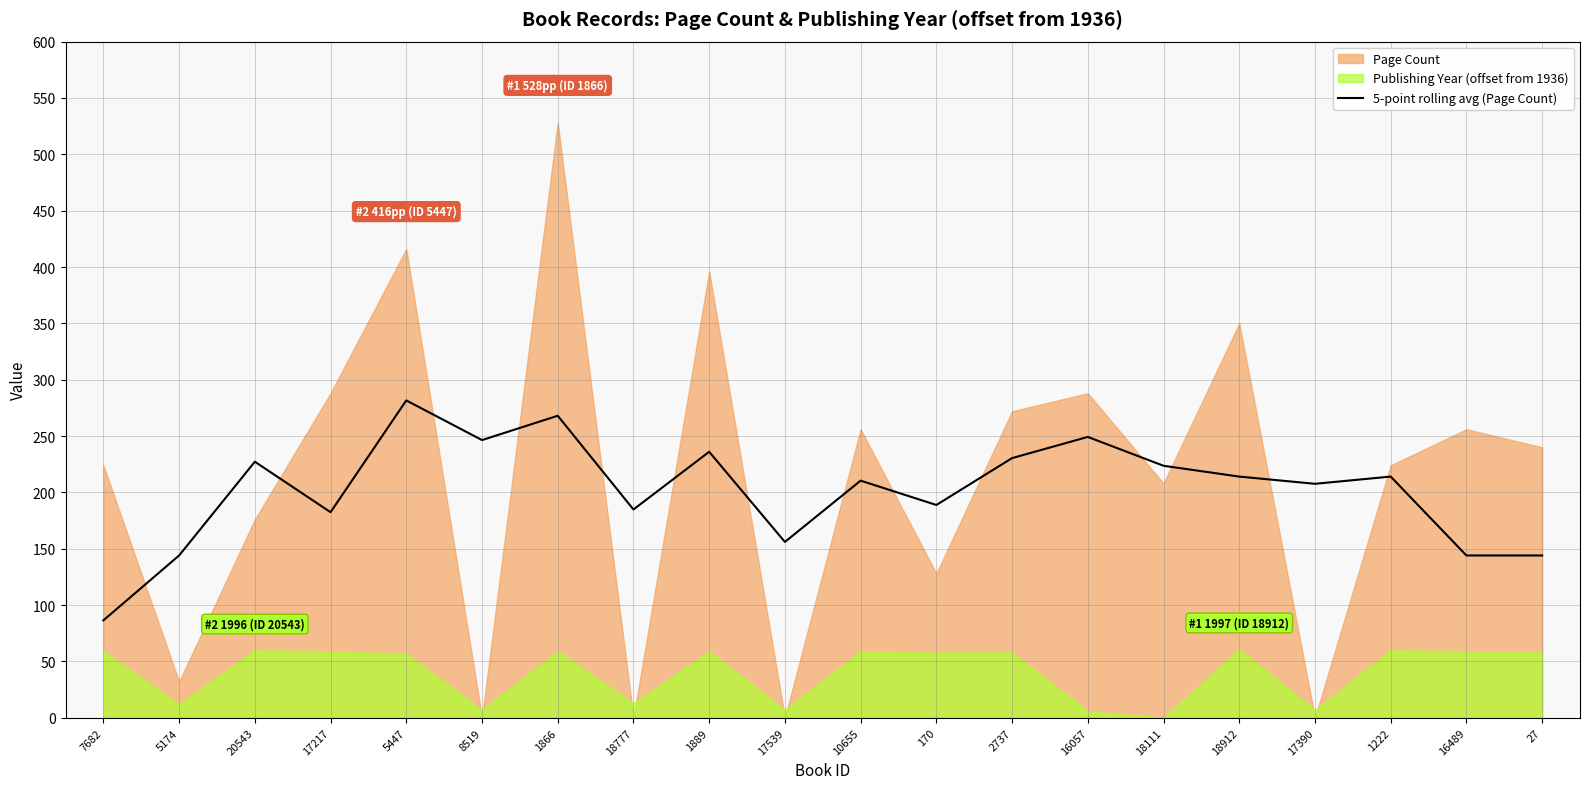

At which label does 5-point rolling avg (Page Count) reach its peak?

5447